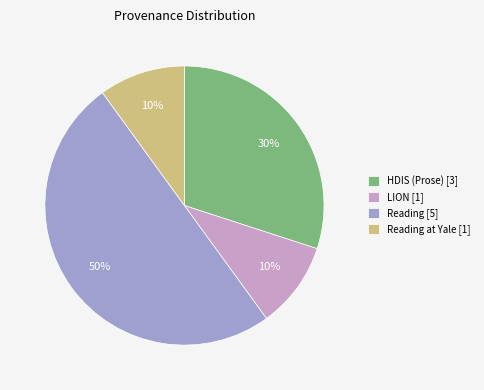

Between HDIS (Prose) [3] and LION [1], which is larger?

HDIS (Prose) [3]